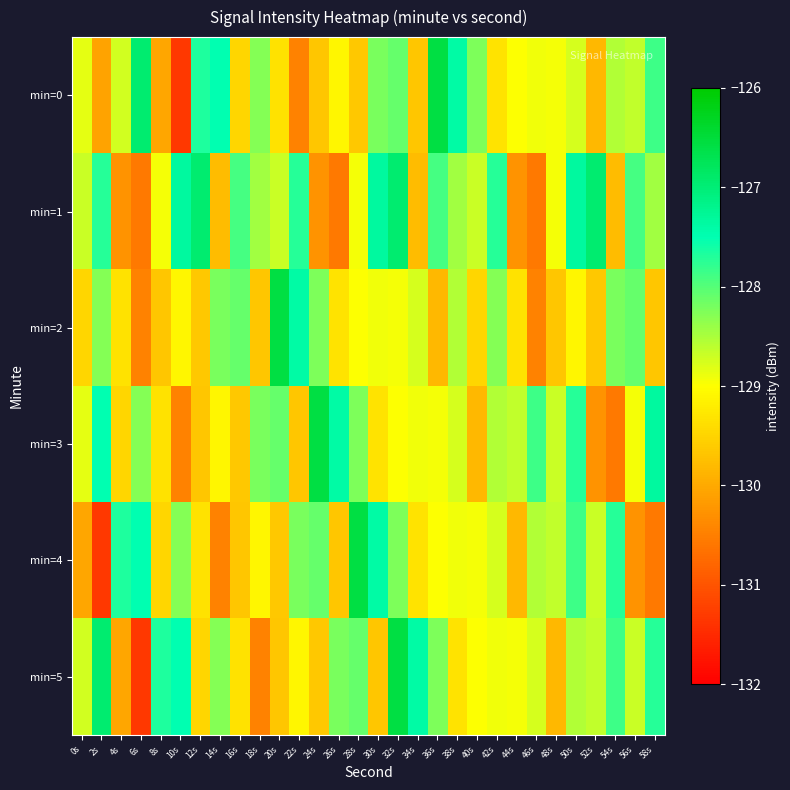

What is the minimum value shown in the chart?

-131.3